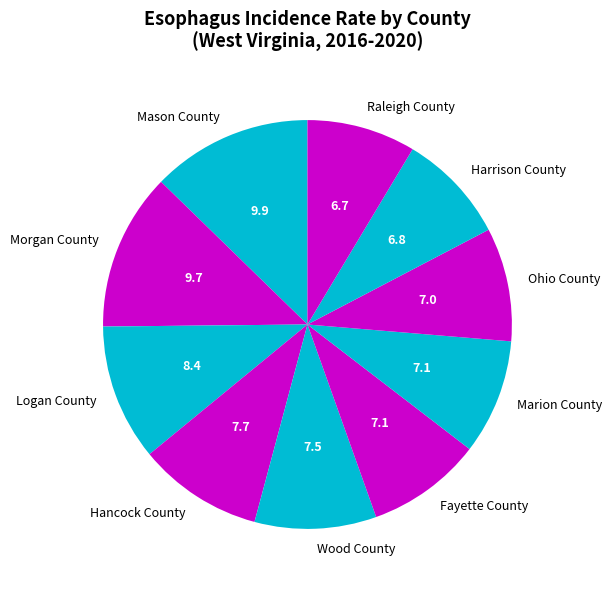

How many slices are in this pie chart?

10